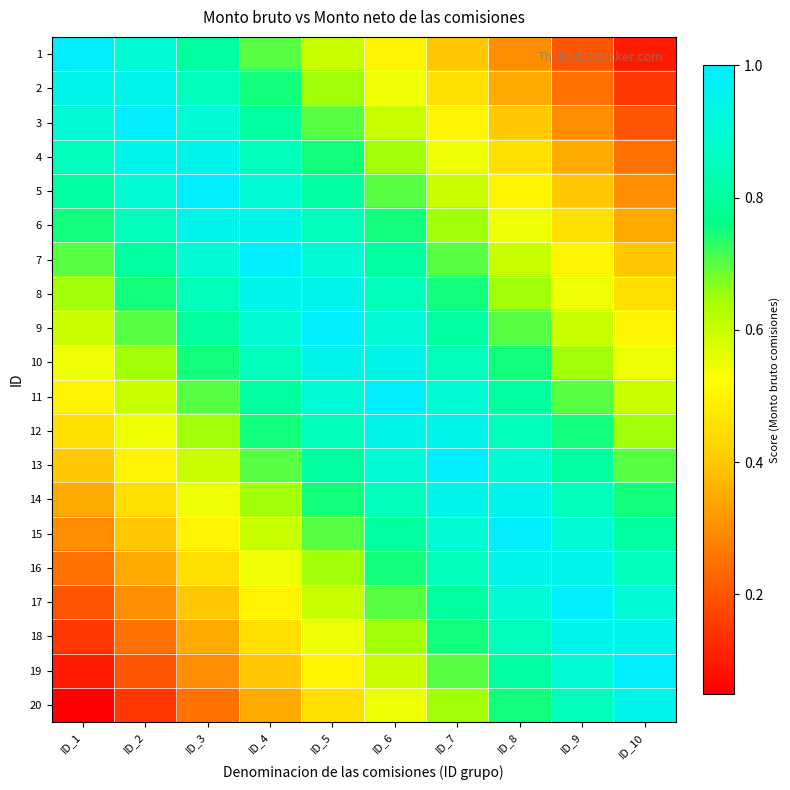

How many categories are shown in the chart?

10